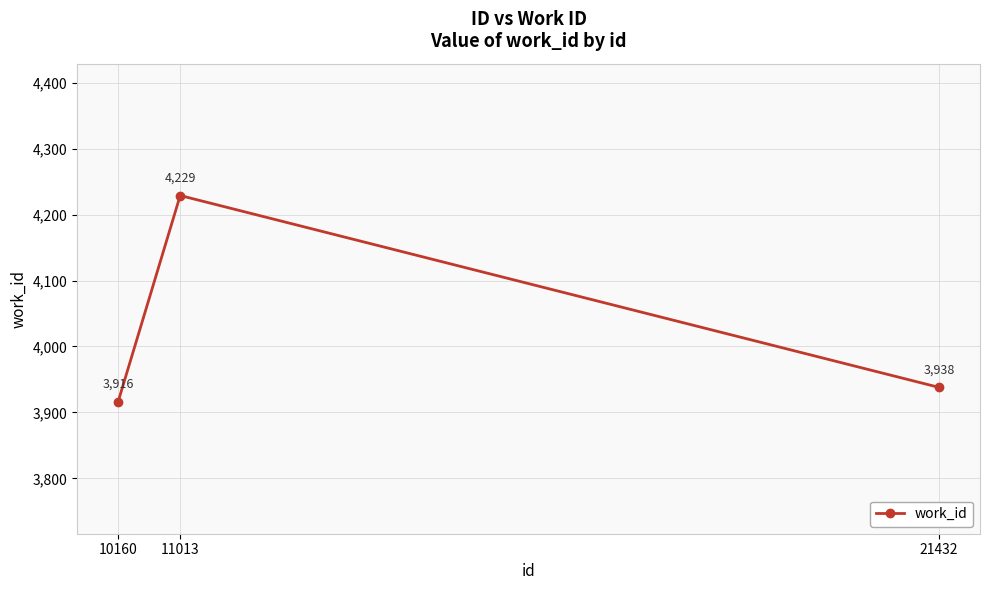

Does the chart have visible grid lines?

Yes